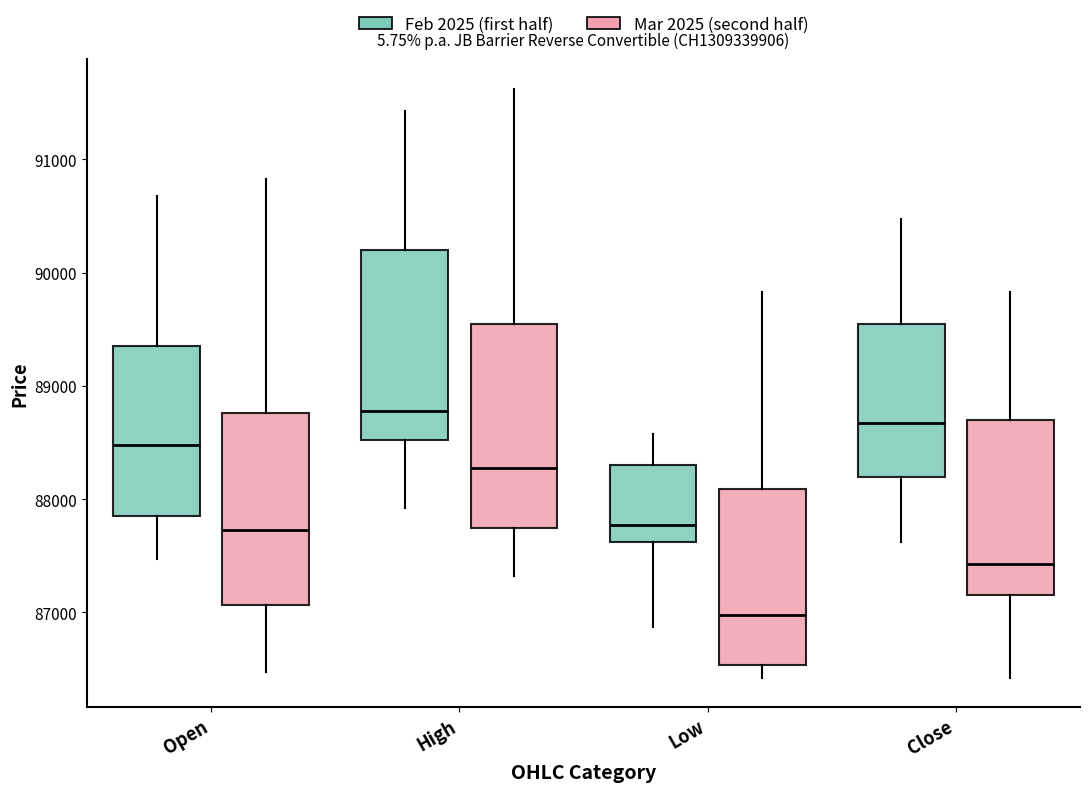

Reading left to right, transcribe this box plot: for each box, give where its median line is, the range the box spans, and where its two whiskers end, as read against the y-axis. The values are not printed on the chart, so give them approximately, as read against the axis.

Open (Feb 2025 (first half)): median 88500, box 87900 to 89400, whiskers 87500 to 90700
Open (Mar 2025 (second half)): median 87700, box 87100 to 88800, whiskers 86500 to 90800
High (Feb 2025 (first half)): median 88800, box 88500 to 90200, whiskers 87900 to 91400
High (Mar 2025 (second half)): median 88300, box 87800 to 89600, whiskers 87300 to 91600
Low (Feb 2025 (first half)): median 87800, box 87600 to 88300, whiskers 86900 to 88600
Low (Mar 2025 (second half)): median 87000, box 86500 to 88100, whiskers 86400 to 89800
Close (Feb 2025 (first half)): median 88700, box 88200 to 89600, whiskers 87600 to 90500
Close (Mar 2025 (second half)): median 87400, box 87200 to 88700, whiskers 86400 to 89800